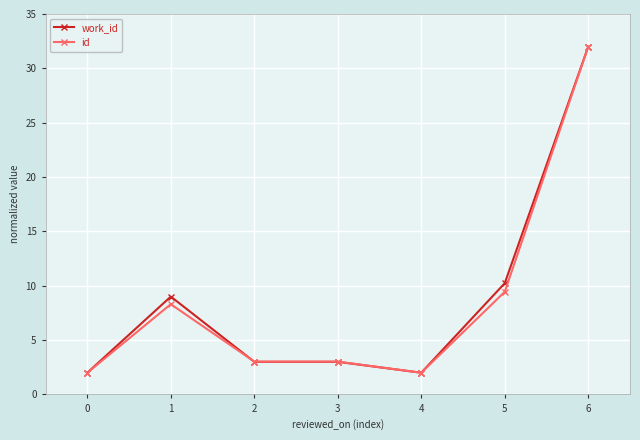

What is the sum of all id values?

59.8